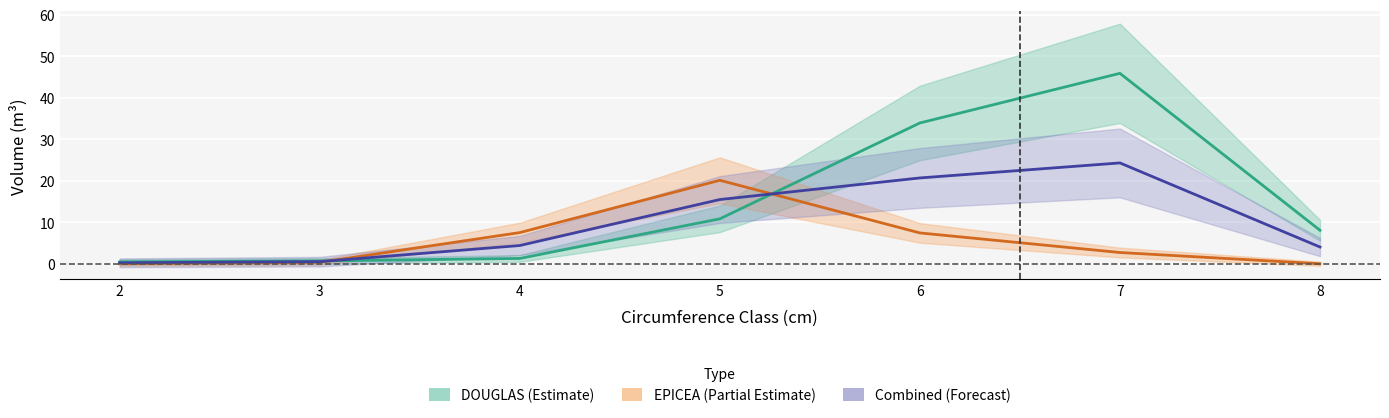

True or false: EPICEA (Partial Estimate) and DOUGLAS (Estimate) intersect in this chart.

True